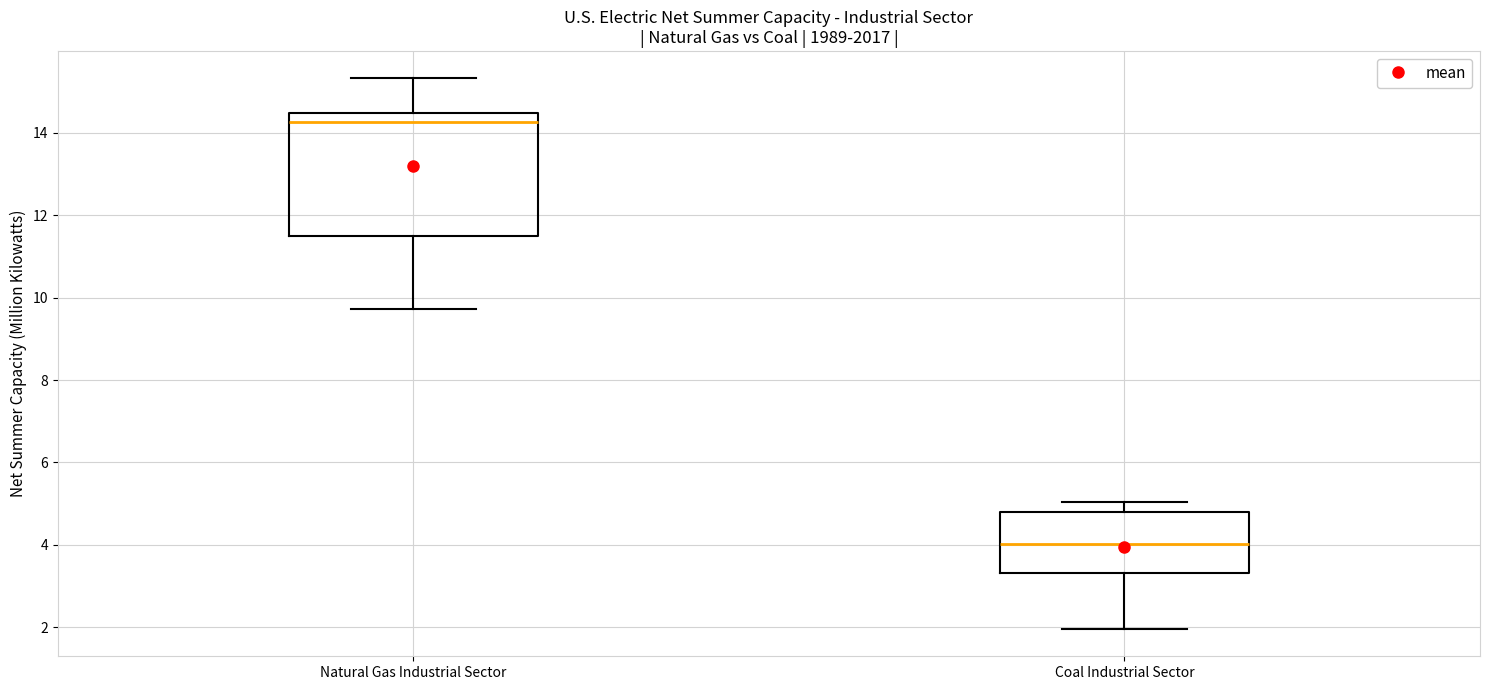

Where is the lower edge of the box for Natural Gas Industrial Sector on the y-axis? The values are not printed on the chart, so give them approximately, as read against the axis.

11.4